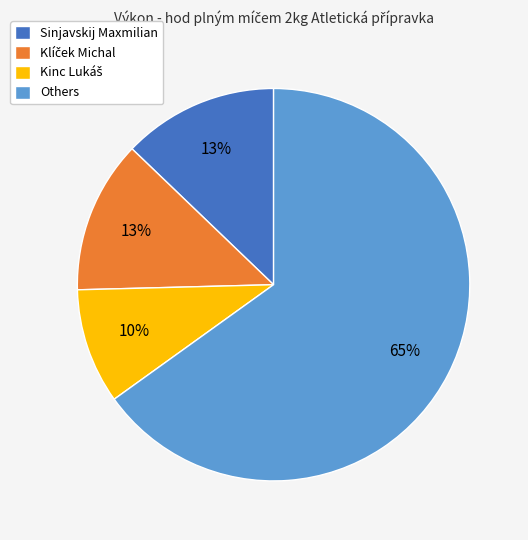

True or false: Others accounts for 51% of the total.

False